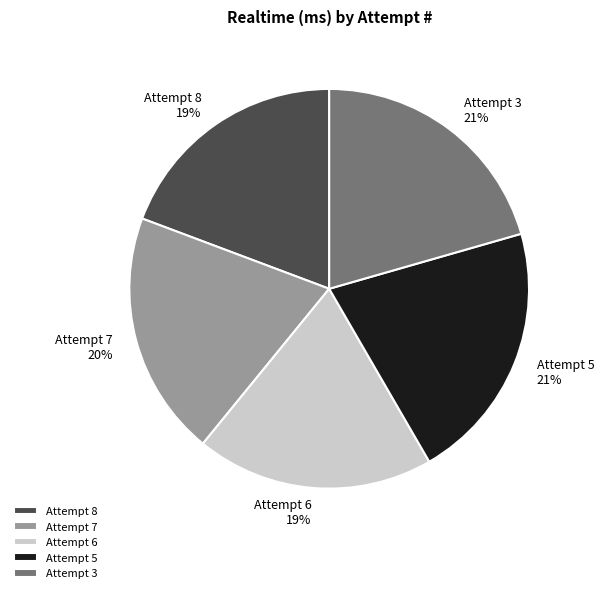

The Attempt 8 slice represents 19% of the pie. True or false?

True